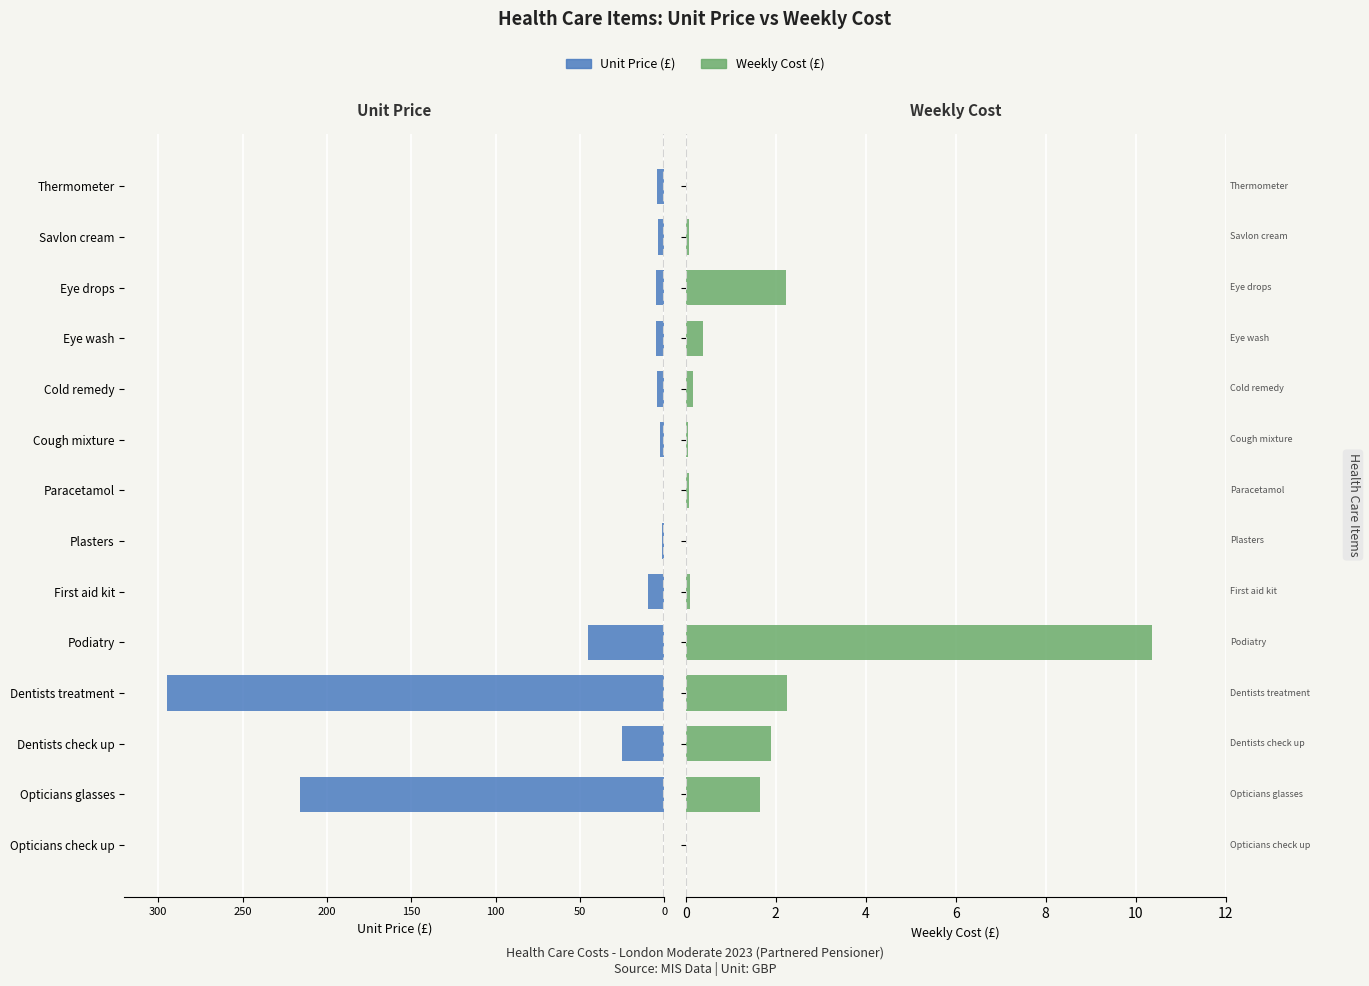

Reading right to left, transcribe all the data shown in this chart.

Unit Price (£): -4.3	-3.5	-4.9	-4.9	-4.3	-2.4	-0.3	-1.2	-9.7	-45.0	-294.6	-24.8	-216.1	0.0
Weekly Cost (£): 0.0	0.1	2.2	0.4	0.2	0.0	0.1	0.0	0.1	10.4	2.3	1.9	1.7	0.0